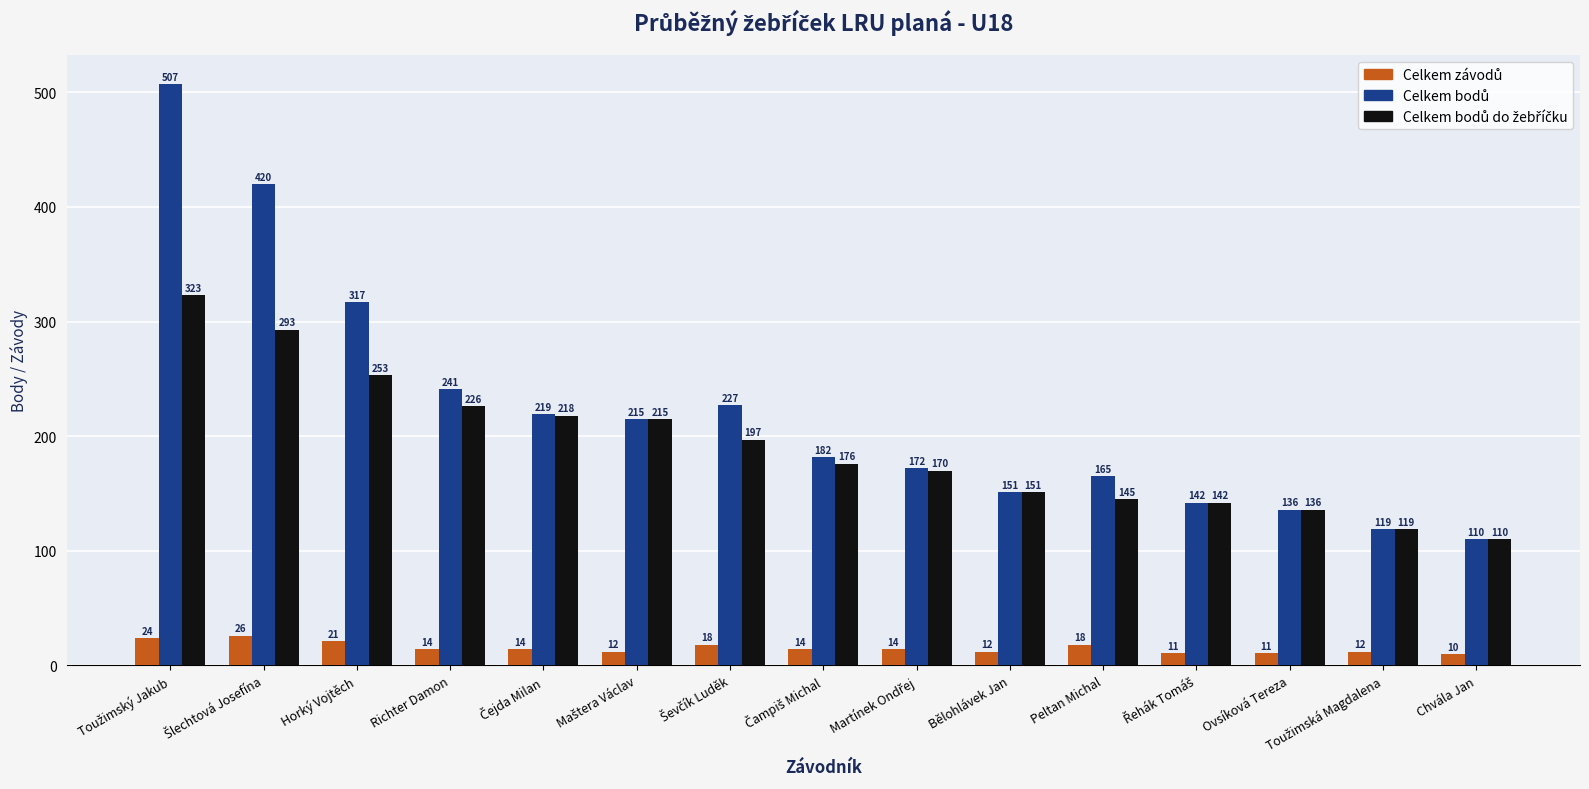

What is the difference between the highest and lowest values at Horký Vojtěch?

296